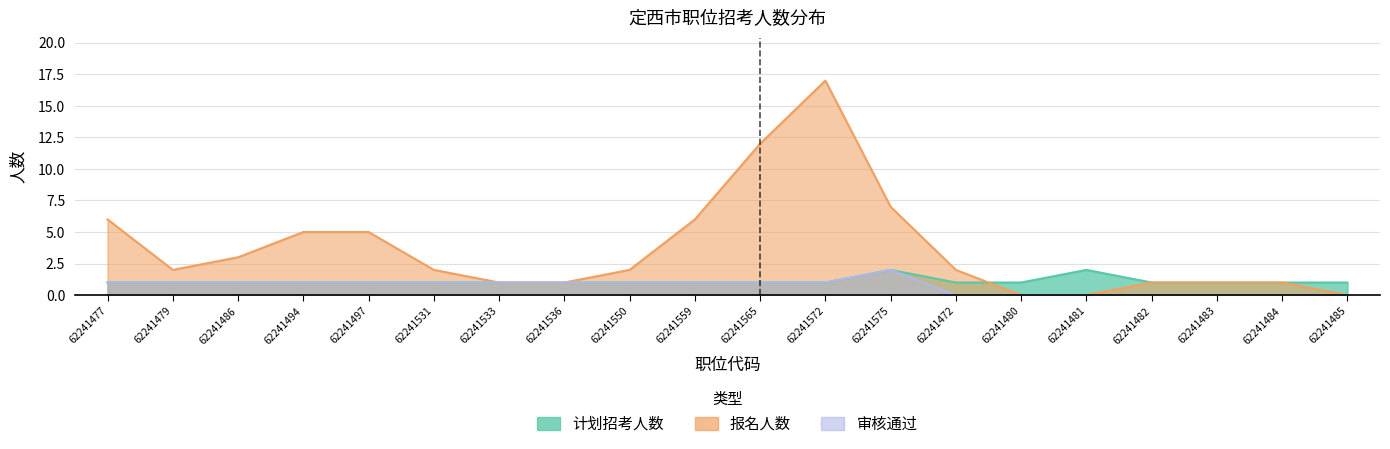

How many data points in 报名人数 are above 2?

8